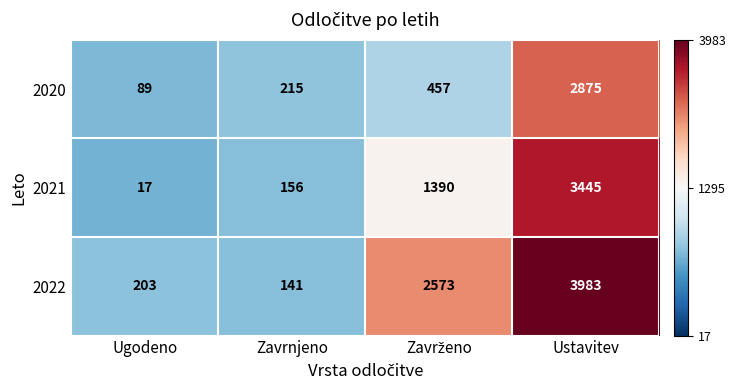

What is the sum of all 2021 values?

5008